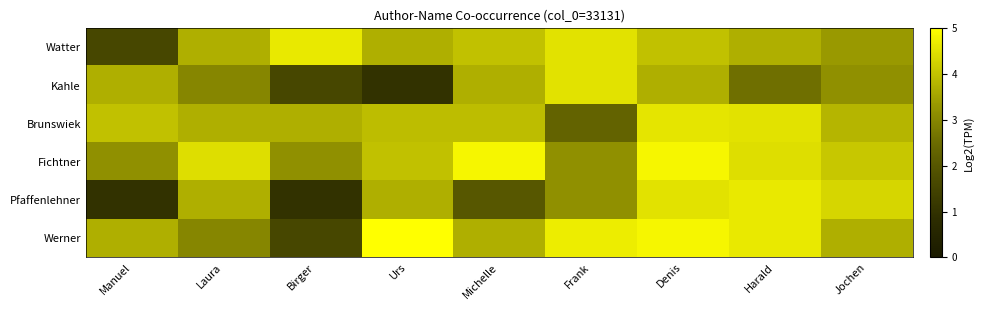

Reading right to left, extract all data points from this chart.

Watter: Jochen=3.3	Harald=3.7	Denis=4.0	Frank=4.5	Michelle=4.0	Urs=3.7	Birger=4.6	Laura=3.7	Manuel=1.6
Kahle: Jochen=3.2	Harald=2.6	Denis=3.7	Frank=4.5	Michelle=3.7	Urs=1.0	Birger=1.6	Laura=3.0	Manuel=3.7
Brunswiek: Jochen=3.8	Harald=4.5	Denis=4.6	Frank=2.3	Michelle=3.9	Urs=3.9	Birger=3.7	Laura=3.7	Manuel=4.0
Fichtner: Jochen=4.1	Harald=4.5	Denis=4.9	Frank=3.2	Michelle=4.9	Urs=4.0	Birger=3.2	Laura=4.5	Manuel=3.2
Pfaffenlehner: Jochen=4.3	Harald=4.6	Denis=4.5	Frank=3.2	Michelle=2.0	Urs=3.7	Birger=1.0	Laura=3.7	Manuel=1.0
Werner: Jochen=3.7	Harald=4.6	Denis=4.9	Frank=4.7	Michelle=3.7	Urs=5.0	Birger=1.6	Laura=3.0	Manuel=3.7